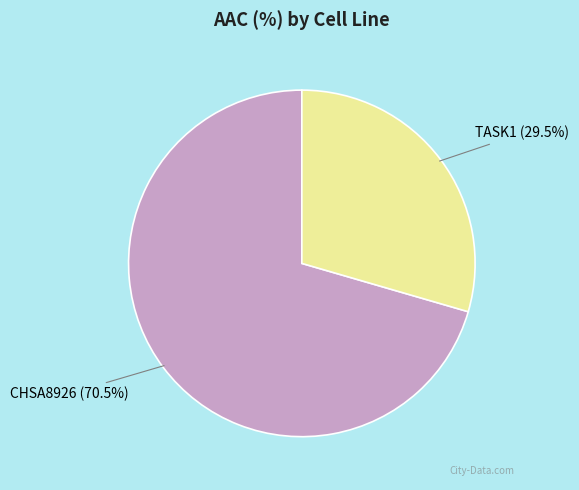

Does CHSA8926 account for over 50% of the chart?

Yes